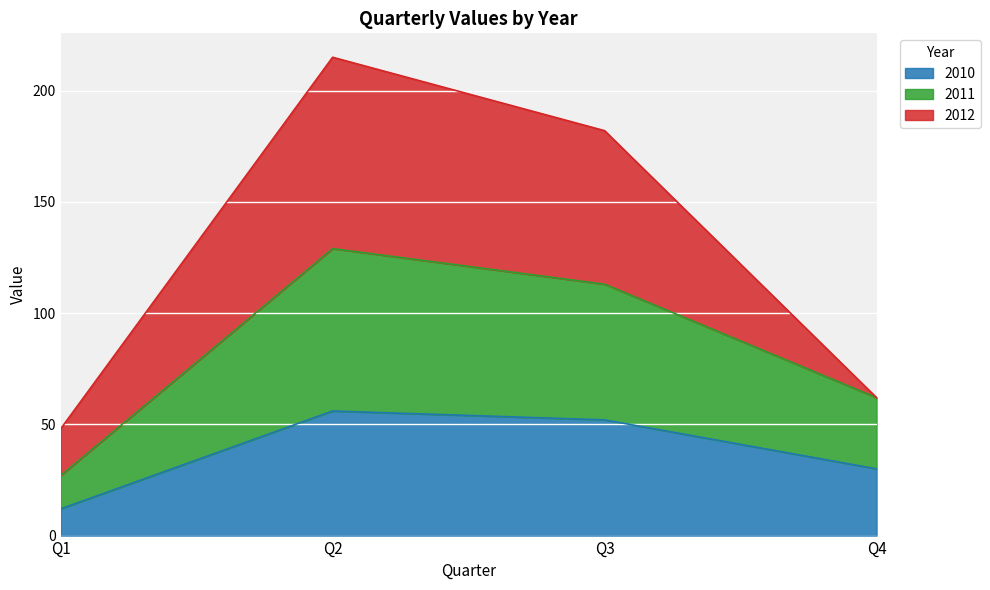

The 2010 series shows 56 at Q2. True or false?

True